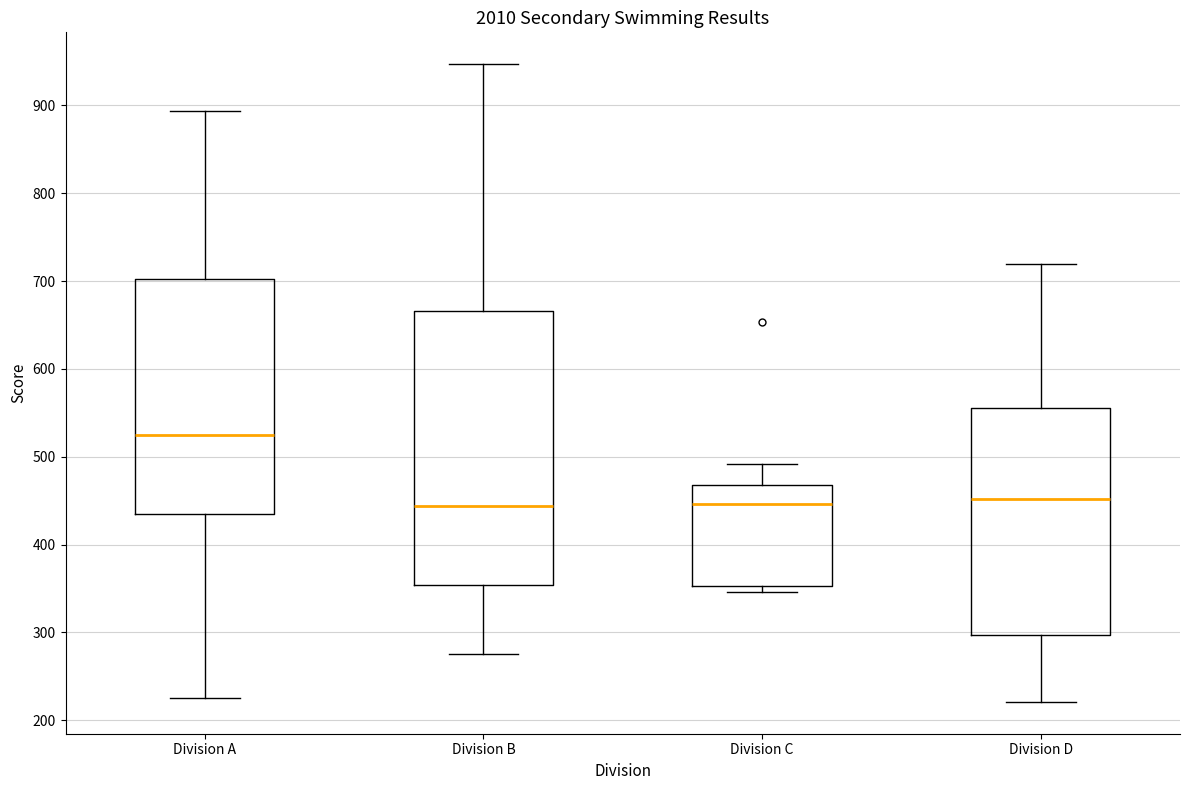

Where is the upper edge of the box for Division D on the y-axis? The values are not printed on the chart, so give them approximately, as read against the axis.

560